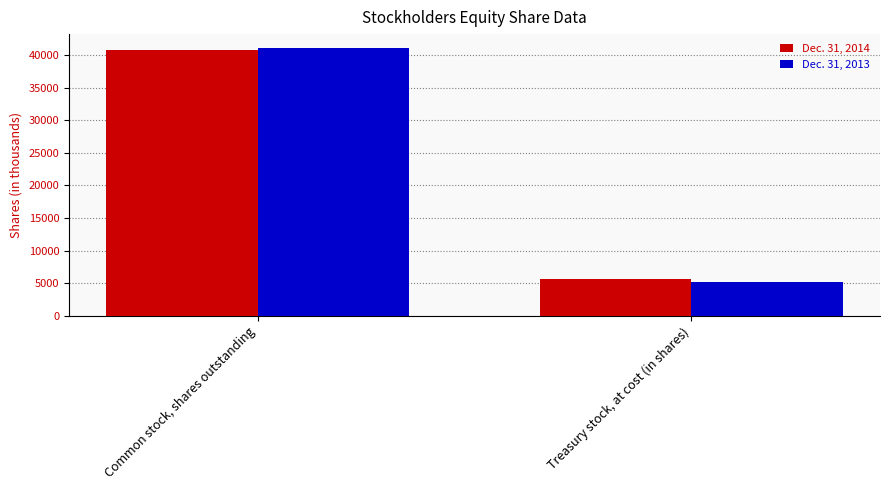

Reading right to left, list all the values displayed in this chart.

Dec. 31, 2014: Treasury stock, at cost (in shares)=5672	Common stock, shares outstanding=40738
Dec. 31, 2013: Treasury stock, at cost (in shares)=5234	Common stock, shares outstanding=41176